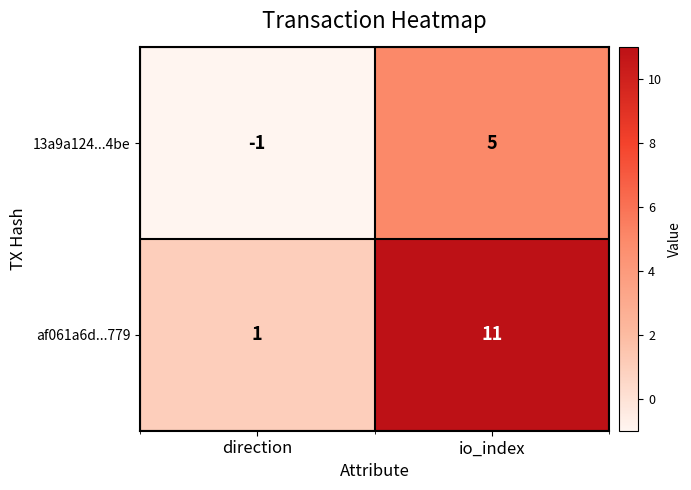

Reading right to left, transcribe all the data shown in this chart.

13a9a124...4be: io_index=5	direction=-1
af061a6d...779: io_index=11	direction=1